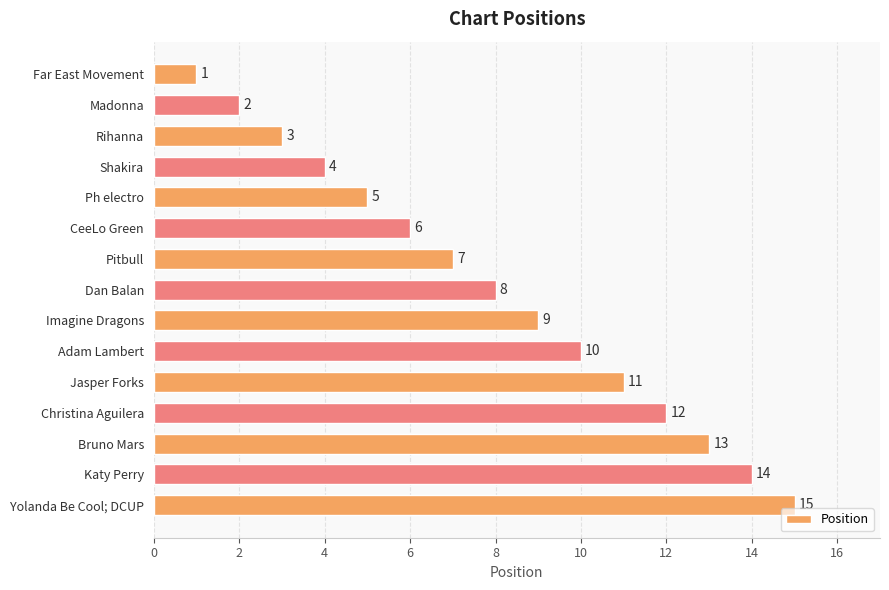

What is the value of the 15th bar from the top?

15